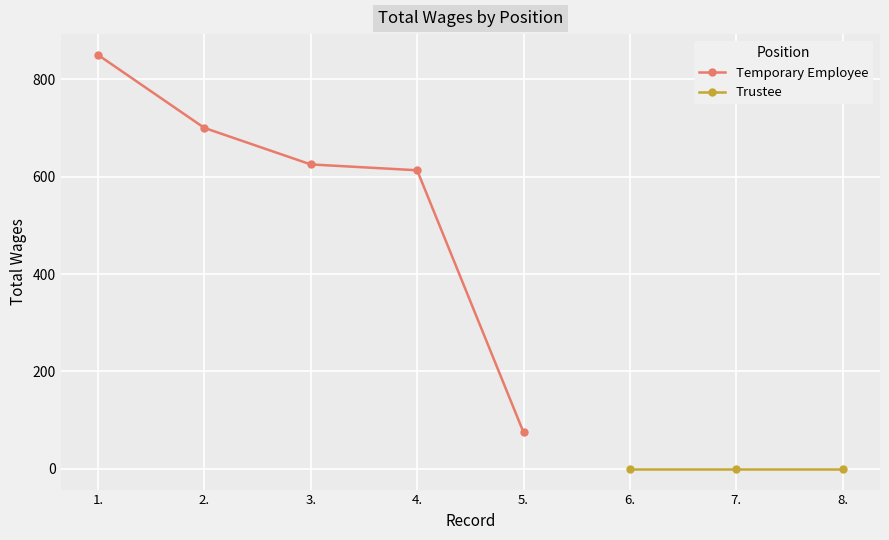

How many values are below 625?

2